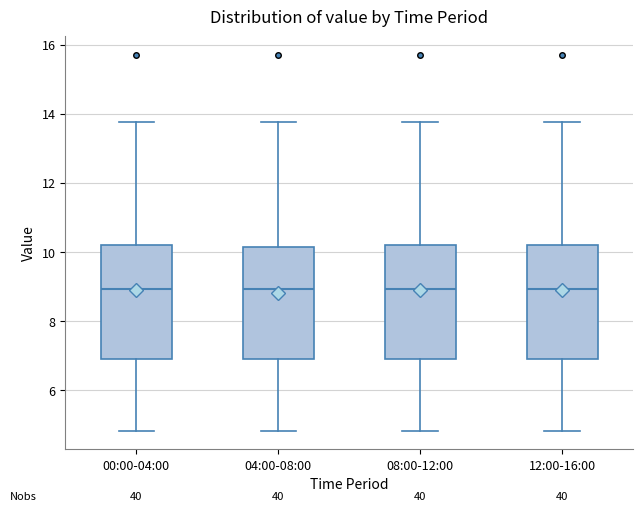

Reading left to right, read every box against the y-axis: the position of its median line, the range the box covers, and the ends of its whiskers. The values are not printed on the chart, so give them approximately, as read against the axis.

00:00-04:00: median 9.0, box 7.0 to 10.2, whiskers 4.8 to 13.8
04:00-08:00: median 9.0, box 7.0 to 10.2, whiskers 4.8 to 13.8
08:00-12:00: median 9.0, box 7.0 to 10.2, whiskers 4.8 to 13.8
12:00-16:00: median 9.0, box 7.0 to 10.2, whiskers 4.8 to 13.8